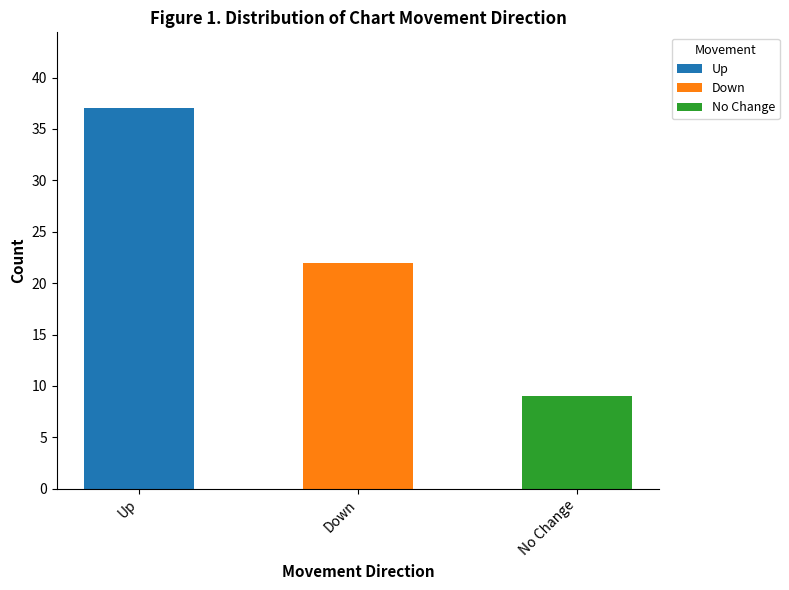

Reading right to left, list all the values displayed in this chart.

9	22	37